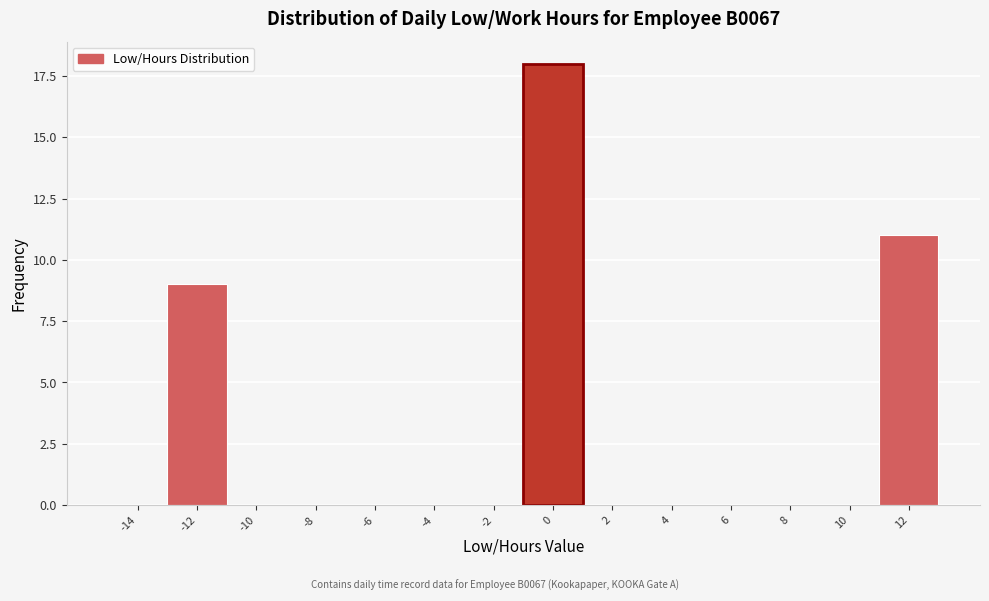

Reading right to left, what are all the values shown in this chart?

12=11	10=0	8=0	6=0	4=0	2=0	0=18	-2=0	-4=0	-6=0	-8=0	-10=0	-12=9	-14=0